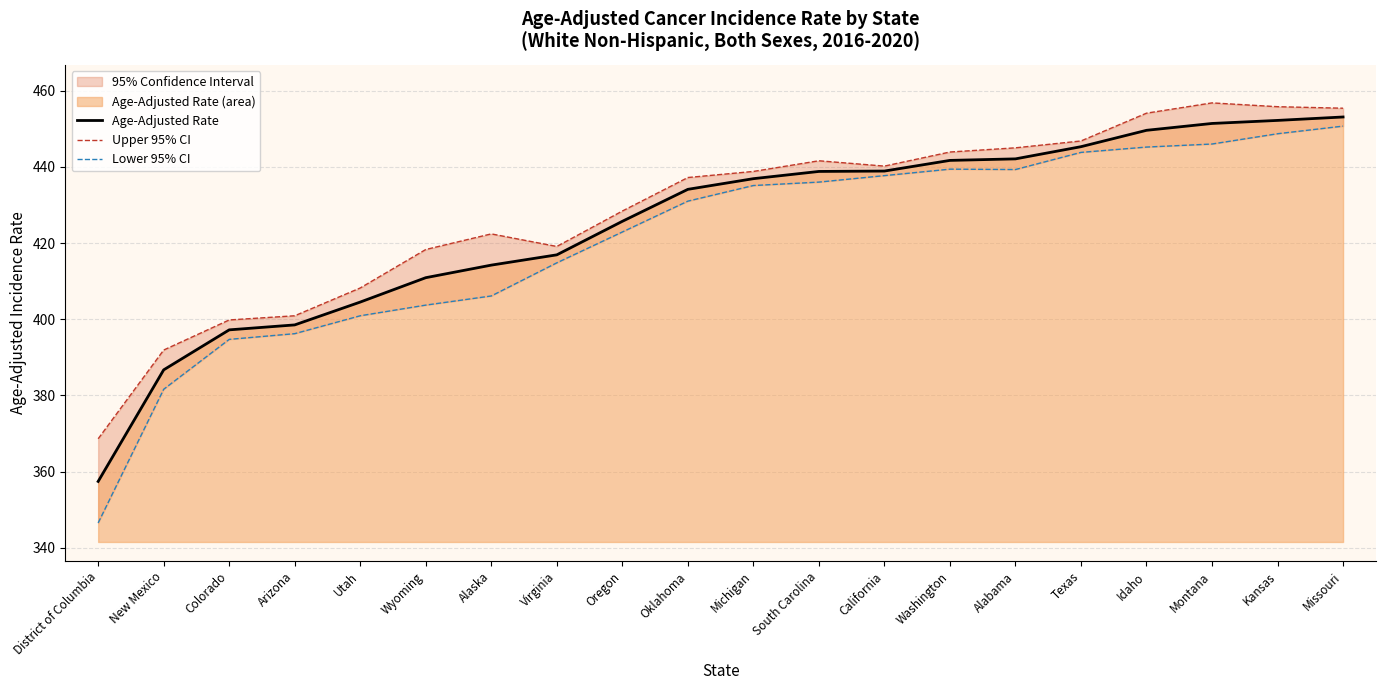

What is the sum of the Age-Adjusted Rate values at South Carolina and New Mexico?

825.5